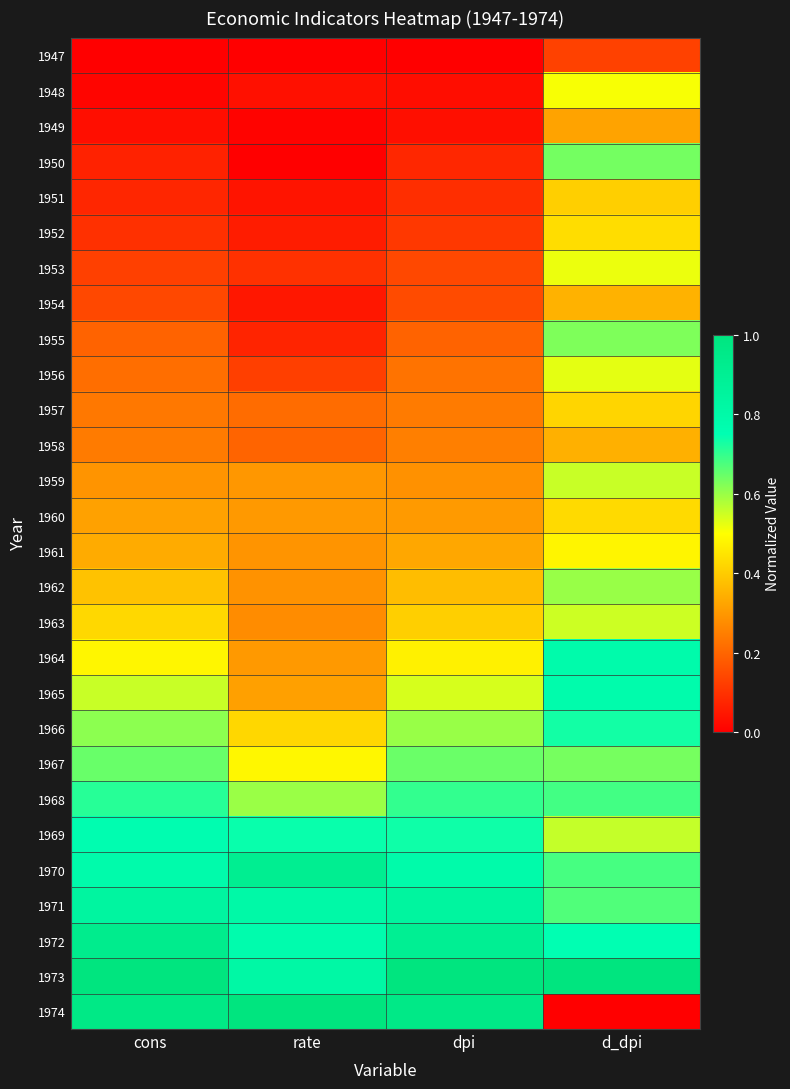

Which has a higher value, d_dpi or cons?

d_dpi